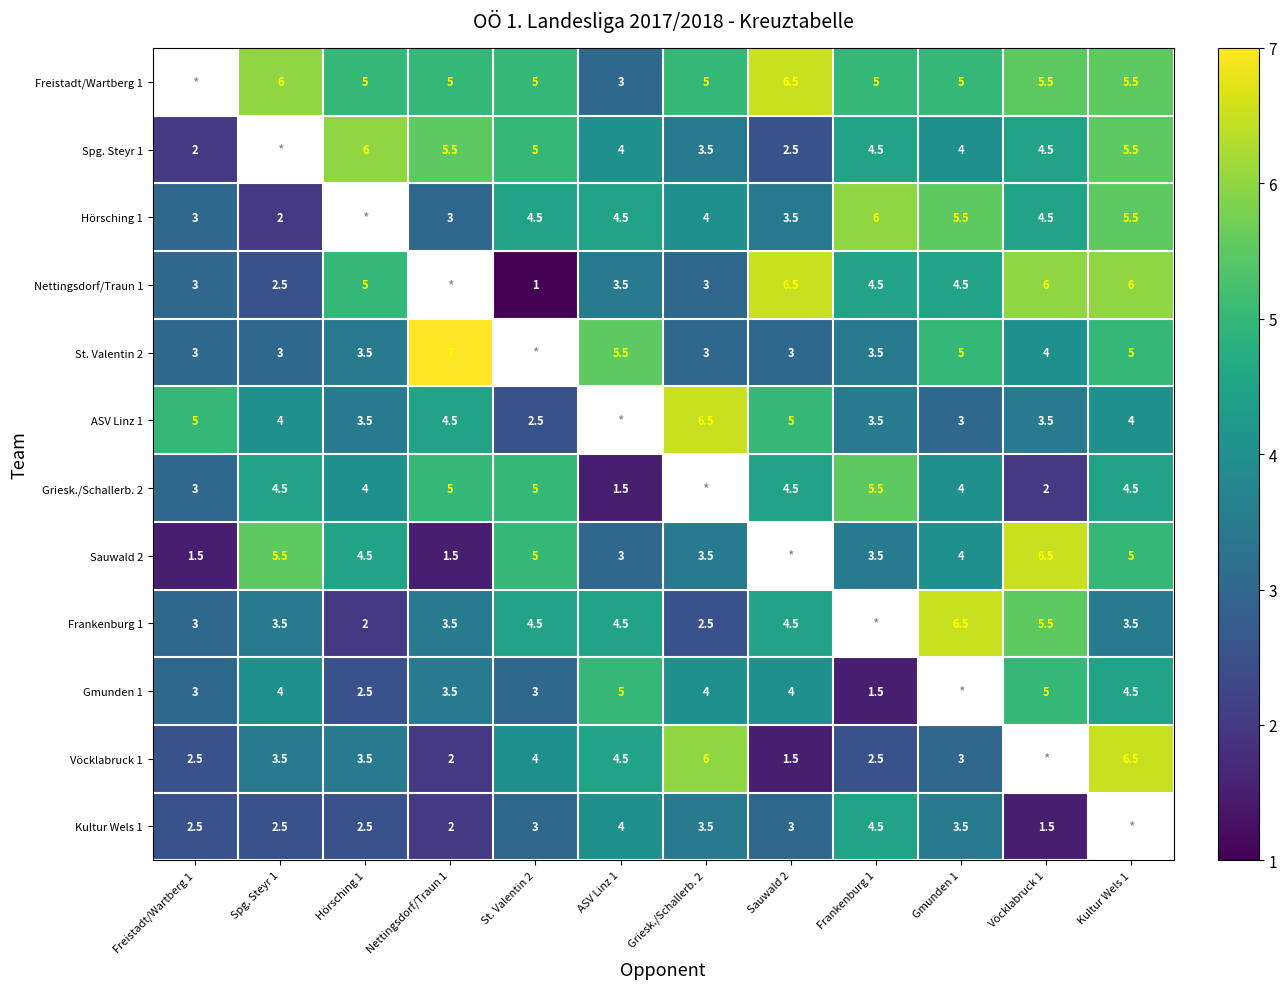

Which label corresponds to the largest value in the chart?

Nettingsdorf/Traun 1